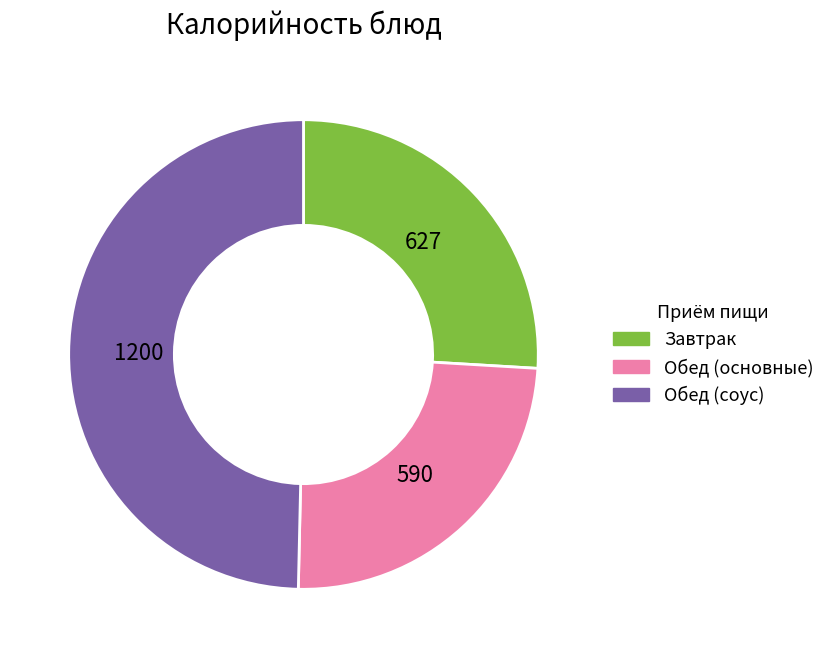

Is Обед (основные) the majority of the pie?

No